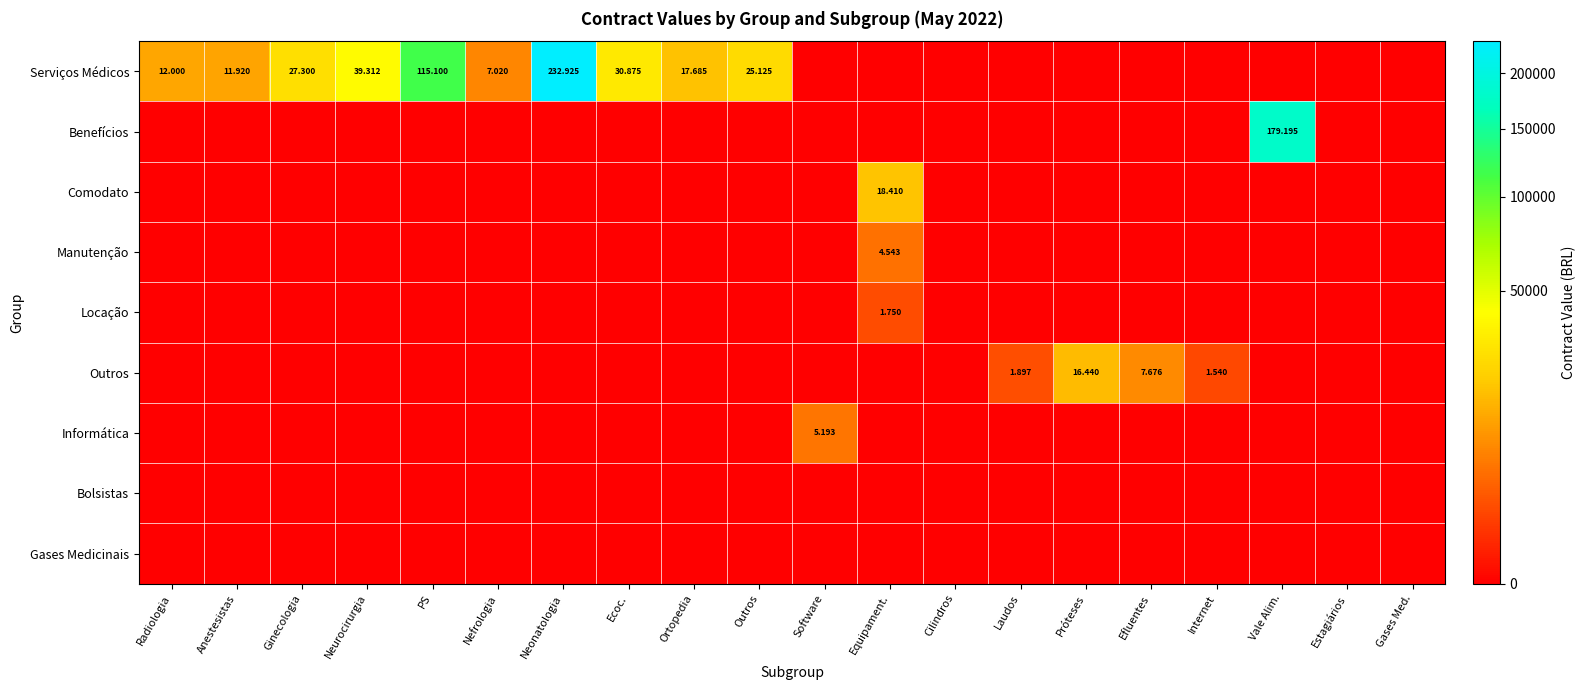

What is the total value across all series at Nefrologia?

7020